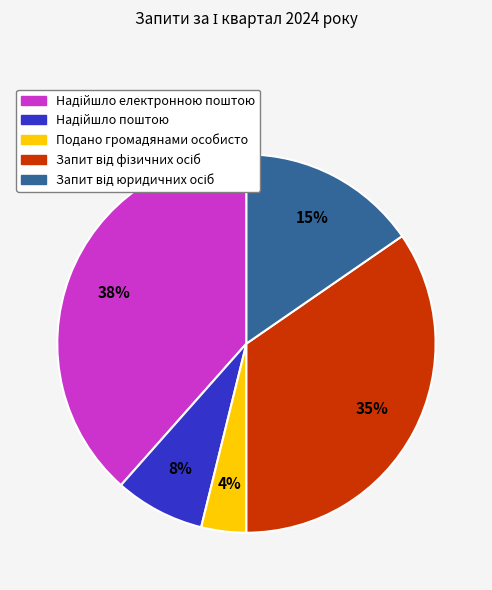

Does any single category account for the majority?

No